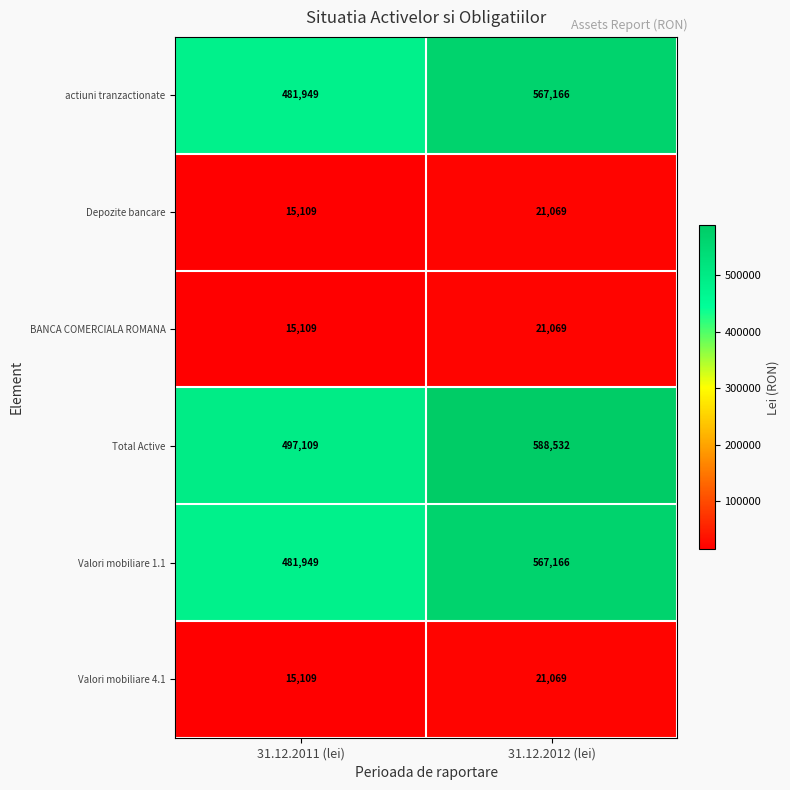

What is the minimum value shown in the chart?

15109